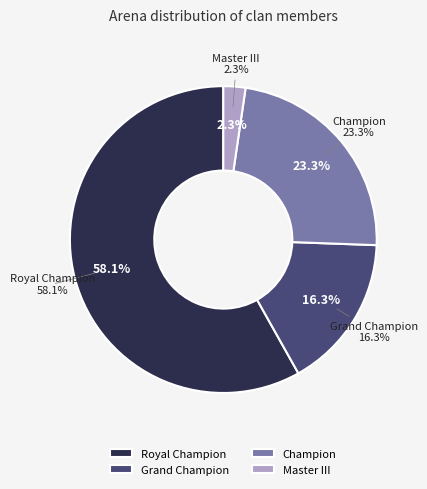

Does Royal Champion represent more than half of the total?

Yes